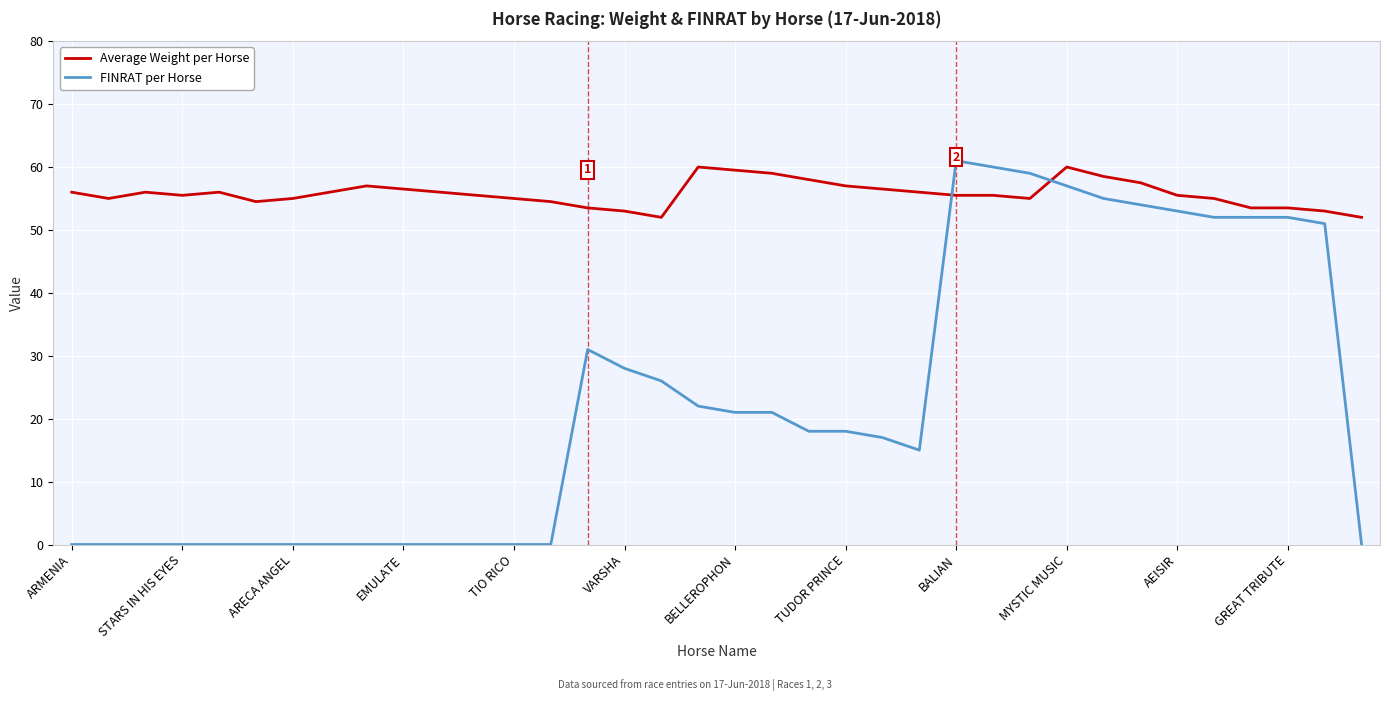

Which series has the largest total across all categories?

Average Weight per Horse